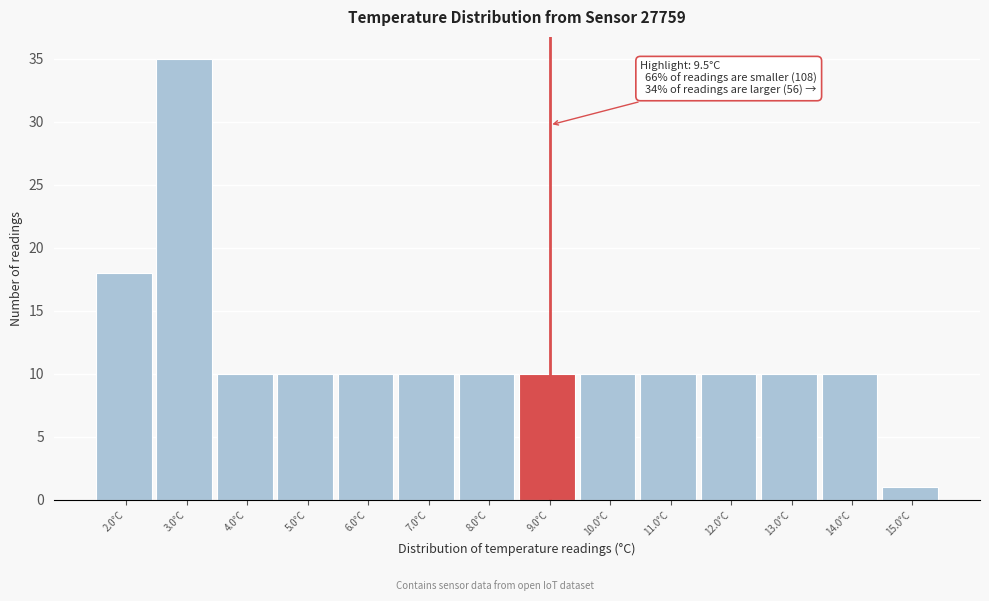

Reading right to left, what are all the values shown in this chart?

15.0°C=1	14.0°C=10	13.0°C=10	12.0°C=10	11.0°C=10	10.0°C=10	9.0°C=10	8.0°C=10	7.0°C=10	6.0°C=10	5.0°C=10	4.0°C=10	3.0°C=35	2.0°C=18